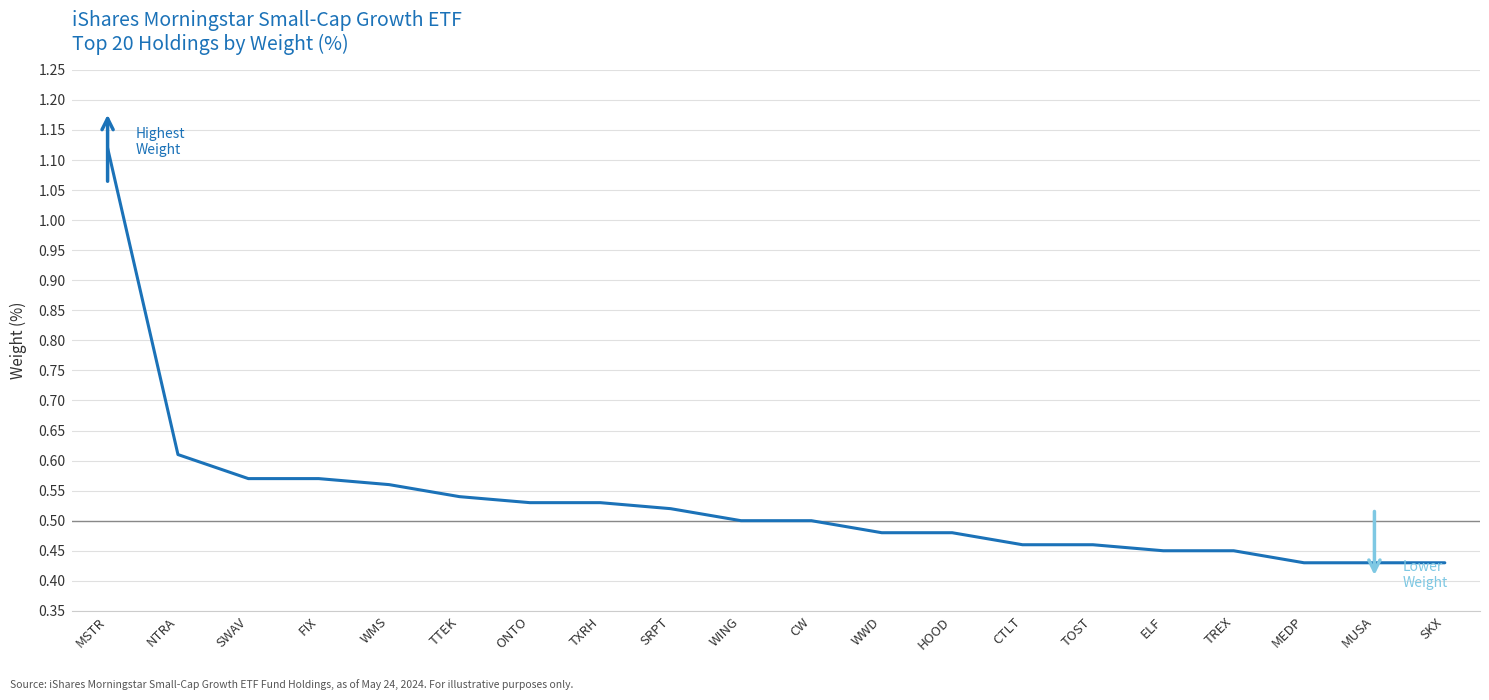

True or false: the data shows 0.7 at CTLT.

False